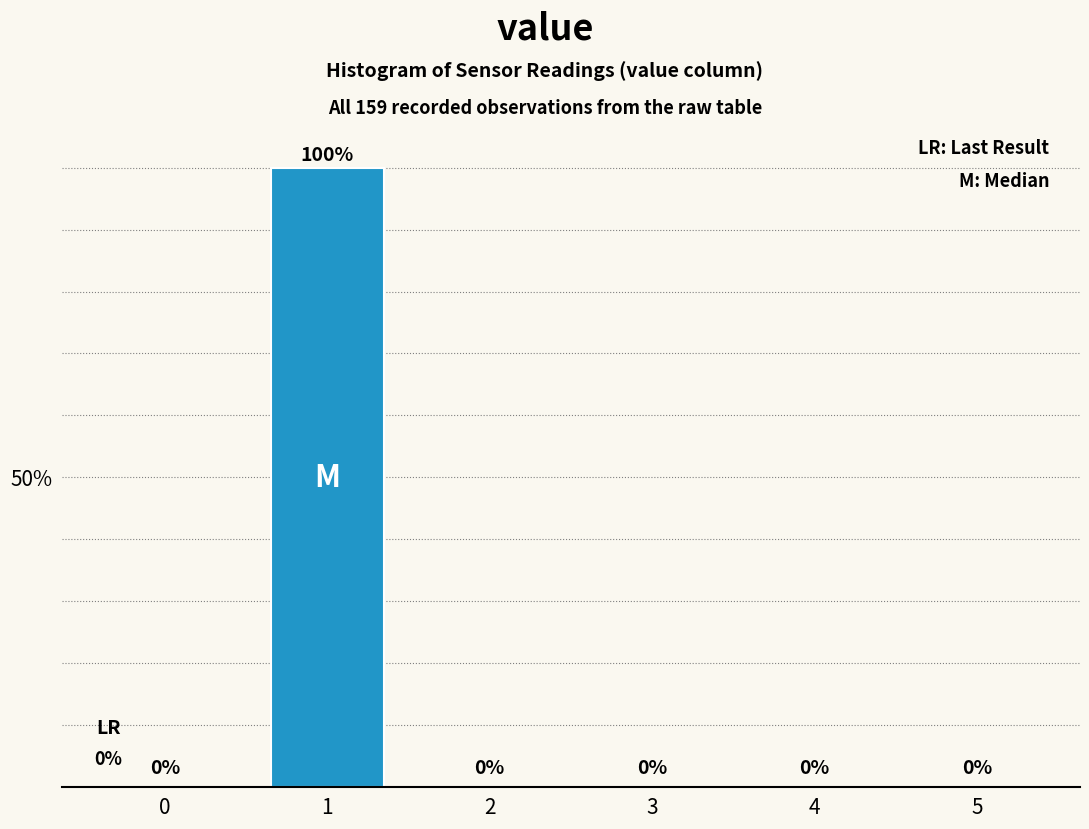

Reading left to right, transcribe all the data shown in this chart.

0=0	1=100	2=0	3=0	4=0	5=0